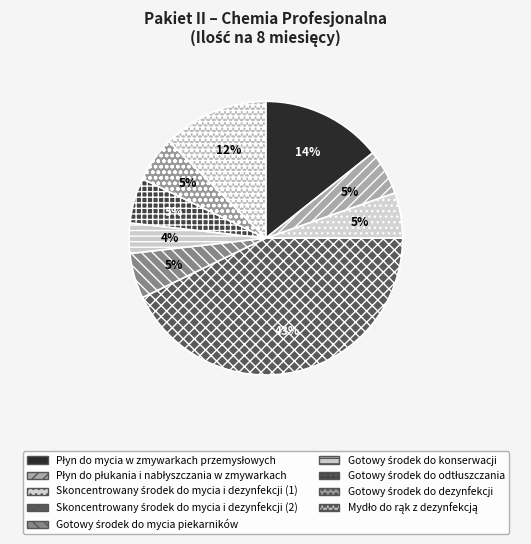

Count the number of slices in the pie.

9